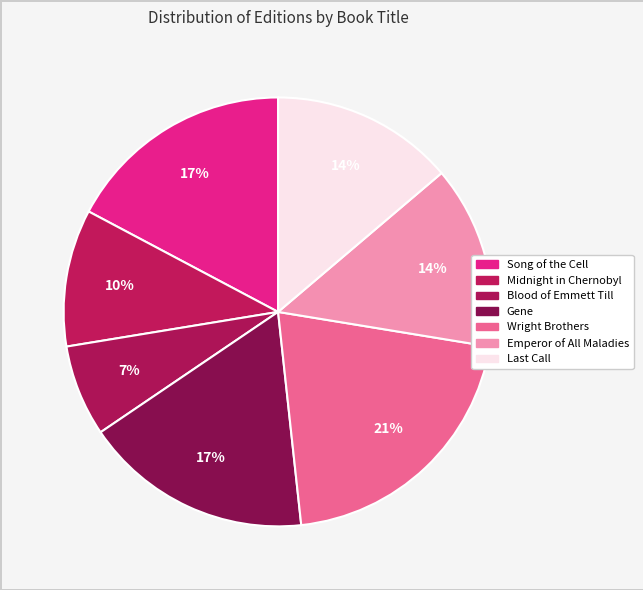

What is the largest slice in the pie chart?

Wright Brothers